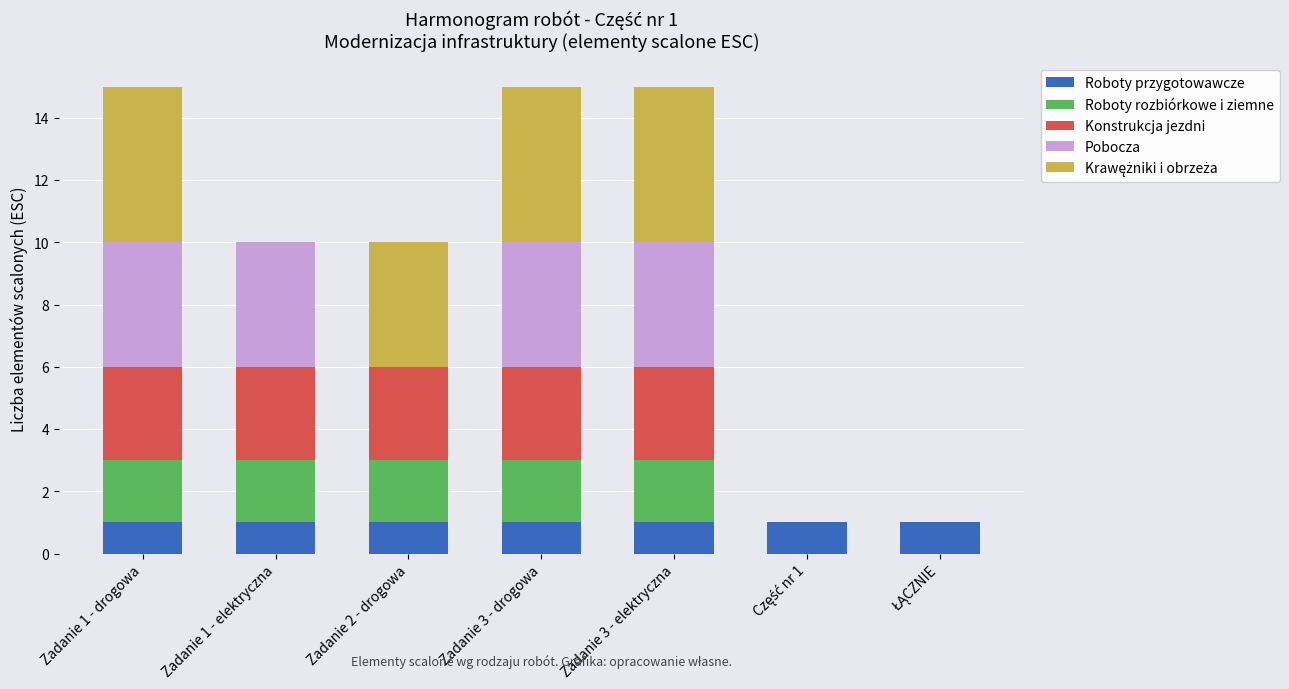

What is the sum of all Roboty przygotowawcze values?

7